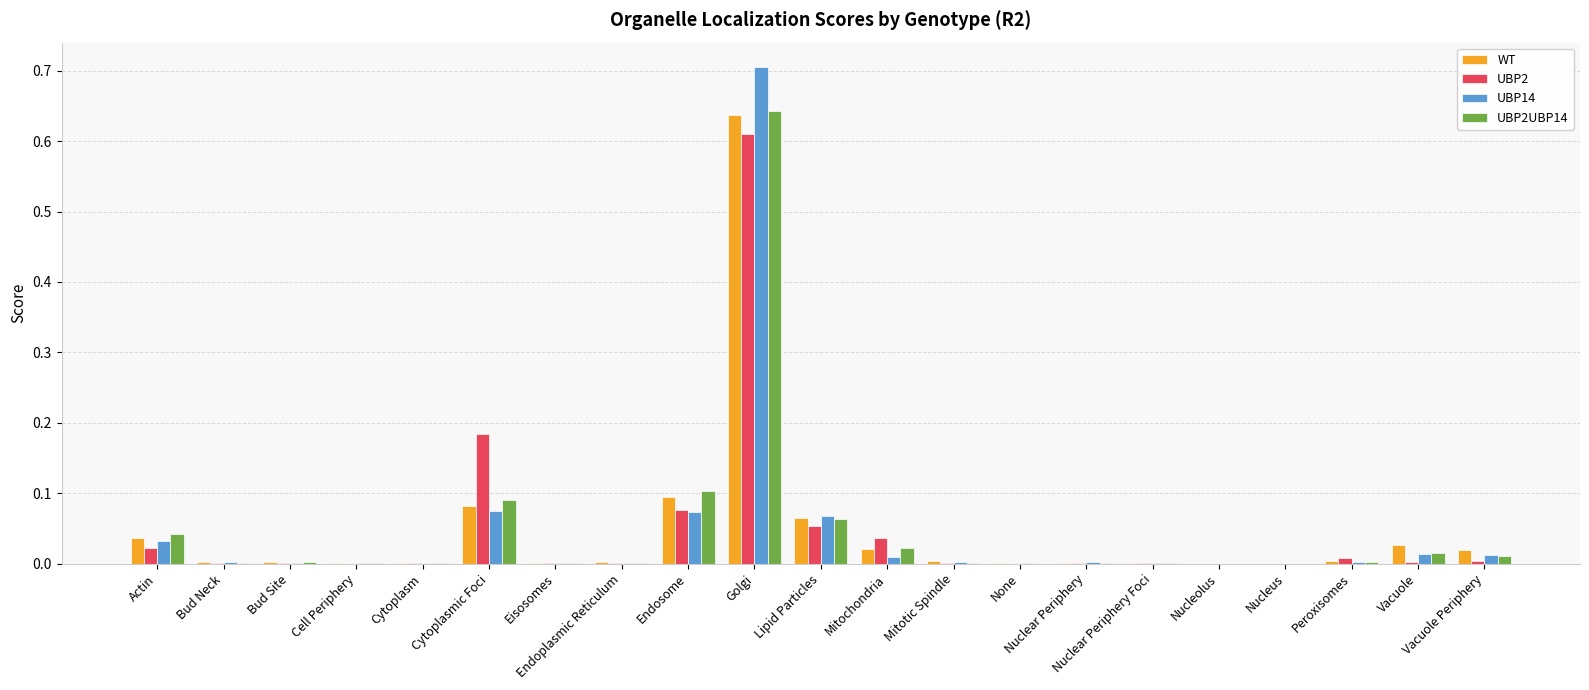

What is the sum of all UBP2 values?

1.0